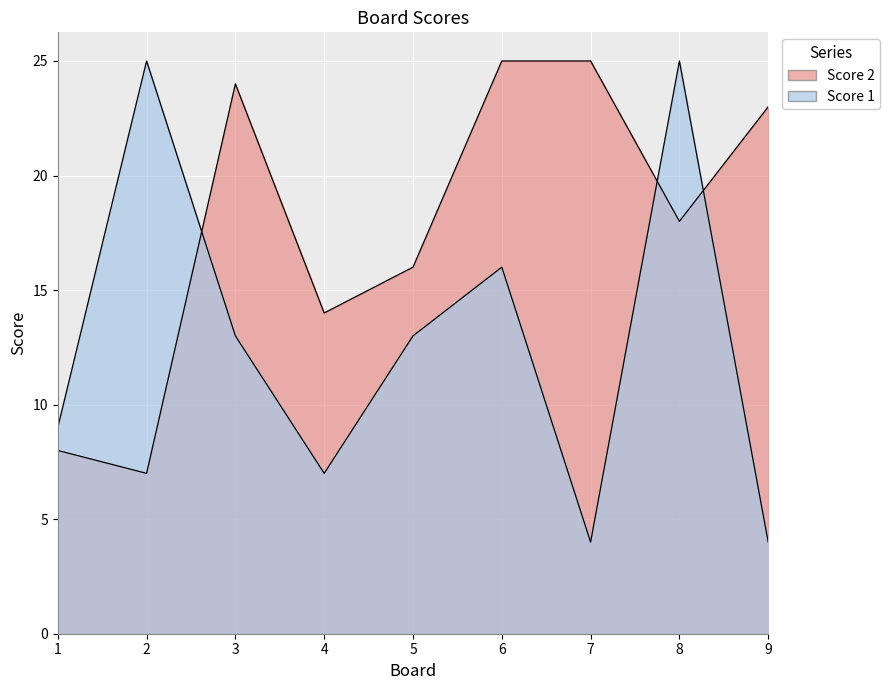

At which category does the chart reach its minimum across all series?

7